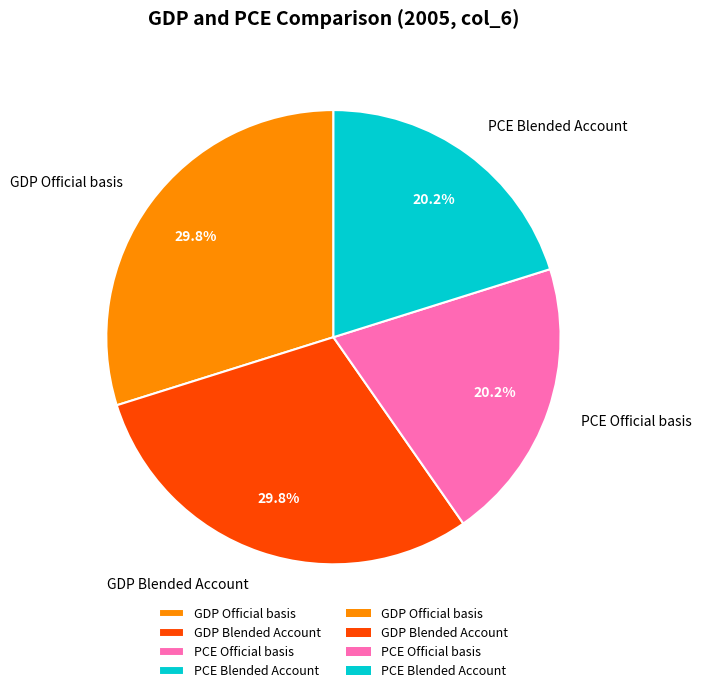

Does any single category account for the majority?

No